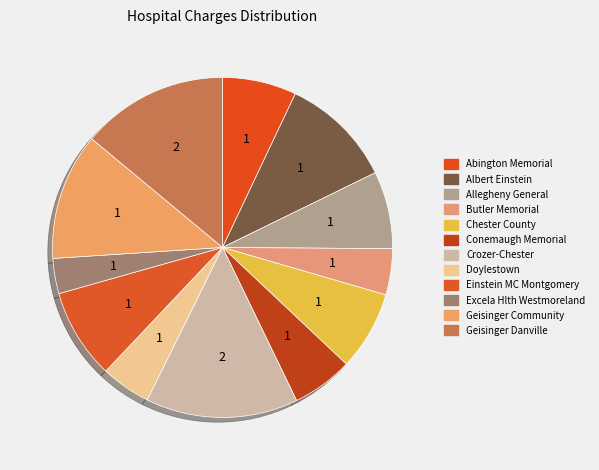

Does any single category account for the majority?

No